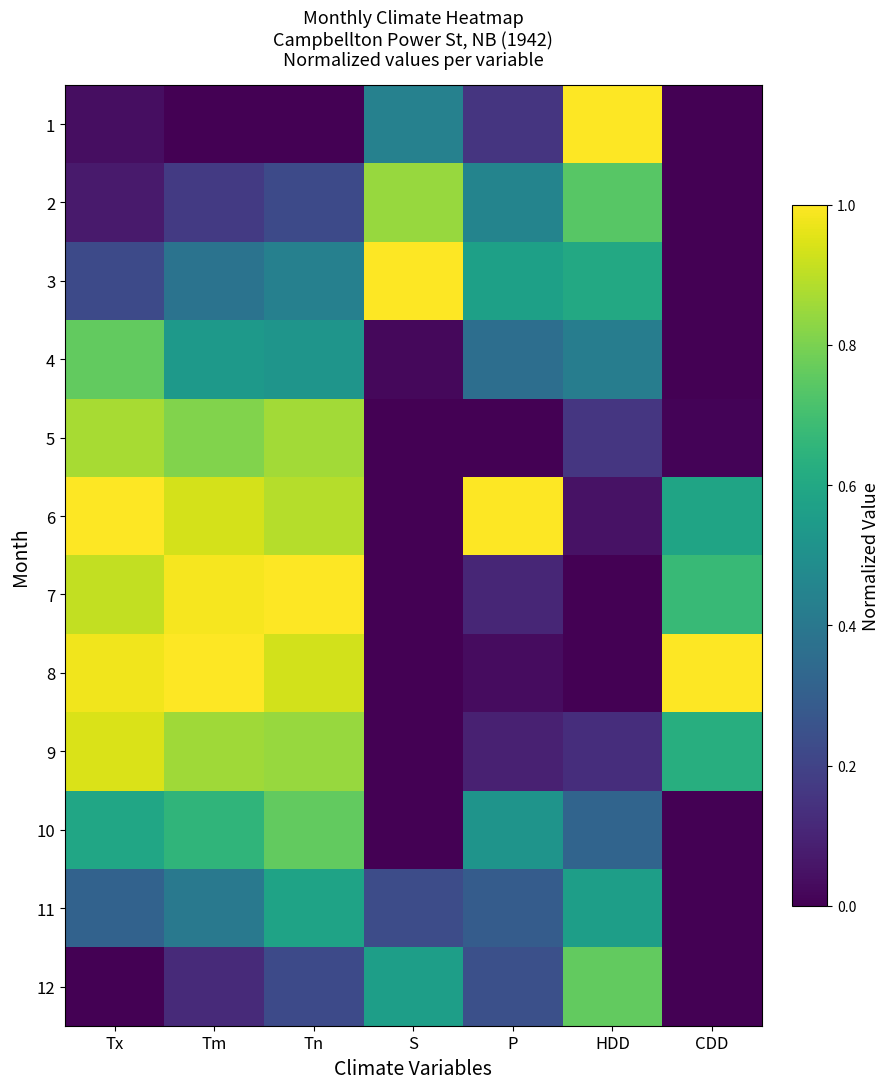

Reading left to right, what are all the values shown in this chart?

1: Tx=0.0	Tm=0.0	Tn=0.0	S=0.4	P=0.2	HDD=1.0	CDD=0.0
2: Tx=0.1	Tm=0.2	Tn=0.2	S=0.8	P=0.5	HDD=0.7	CDD=0.0
3: Tx=0.2	Tm=0.4	Tn=0.4	S=1.0	P=0.6	HDD=0.6	CDD=0.0
4: Tx=0.8	Tm=0.5	Tn=0.5	S=0.0	P=0.4	HDD=0.4	CDD=0.0
5: Tx=0.9	Tm=0.8	Tn=0.9	S=0.0	P=0.0	HDD=0.2	CDD=0.0
6: Tx=1.0	Tm=0.9	Tn=0.9	S=0.0	P=1.0	HDD=0.0	CDD=0.6
7: Tx=0.9	Tm=1.0	Tn=1.0	S=0.0	P=0.1	HDD=0.0	CDD=0.7
8: Tx=1.0	Tm=1.0	Tn=0.9	S=0.0	P=0.0	HDD=0.0	CDD=1.0
9: Tx=0.9	Tm=0.9	Tn=0.8	S=0.0	P=0.1	HDD=0.1	CDD=0.6
10: Tx=0.6	Tm=0.7	Tn=0.8	S=0.0	P=0.5	HDD=0.3	CDD=0.0
11: Tx=0.3	Tm=0.4	Tn=0.6	S=0.2	P=0.3	HDD=0.6	CDD=0.0
12: Tx=0.0	Tm=0.1	Tn=0.2	S=0.6	P=0.2	HDD=0.8	CDD=0.0